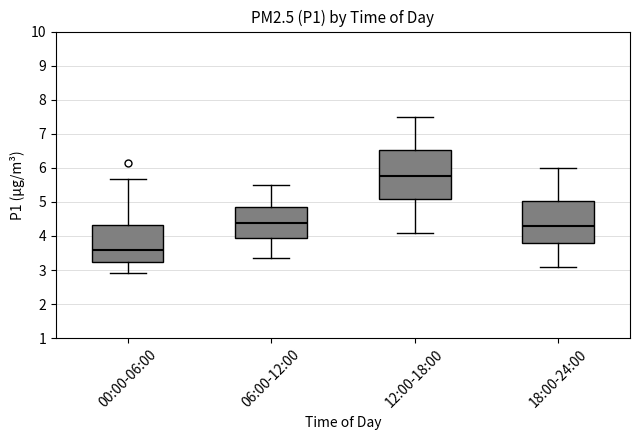

Reading left to right, transcribe this box plot: for each box, give where its median line is, the range the box spans, and where its two whiskers end, as read against the y-axis. The values are not printed on the chart, so give them approximately, as read against the axis.

00:00-06:00: median 3.6, box 3.2 to 4.3, whiskers 2.9 to 5.7
06:00-12:00: median 4.4, box 3.9 to 4.9, whiskers 3.4 to 5.5
12:00-18:00: median 5.8, box 5.1 to 6.5, whiskers 4.1 to 7.5
18:00-24:00: median 4.3, box 3.8 to 5.0, whiskers 3.1 to 6.0